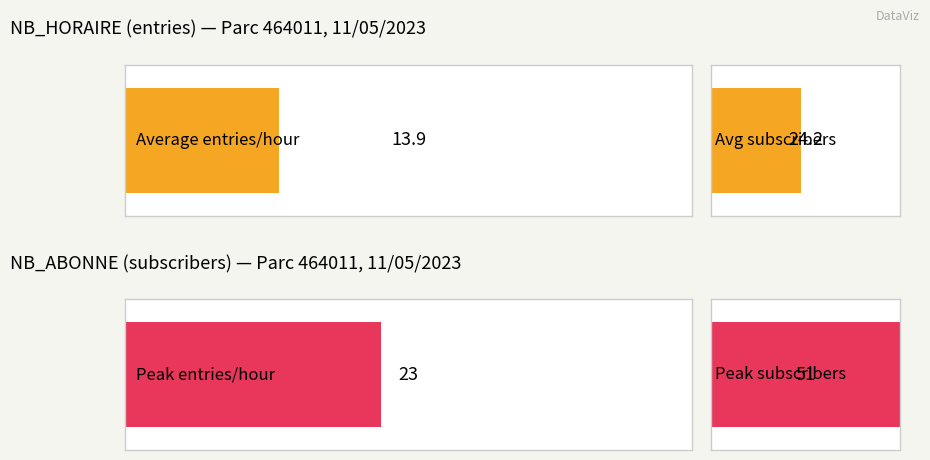

Are the bars grouped side by side (vs. stacked)?

Yes